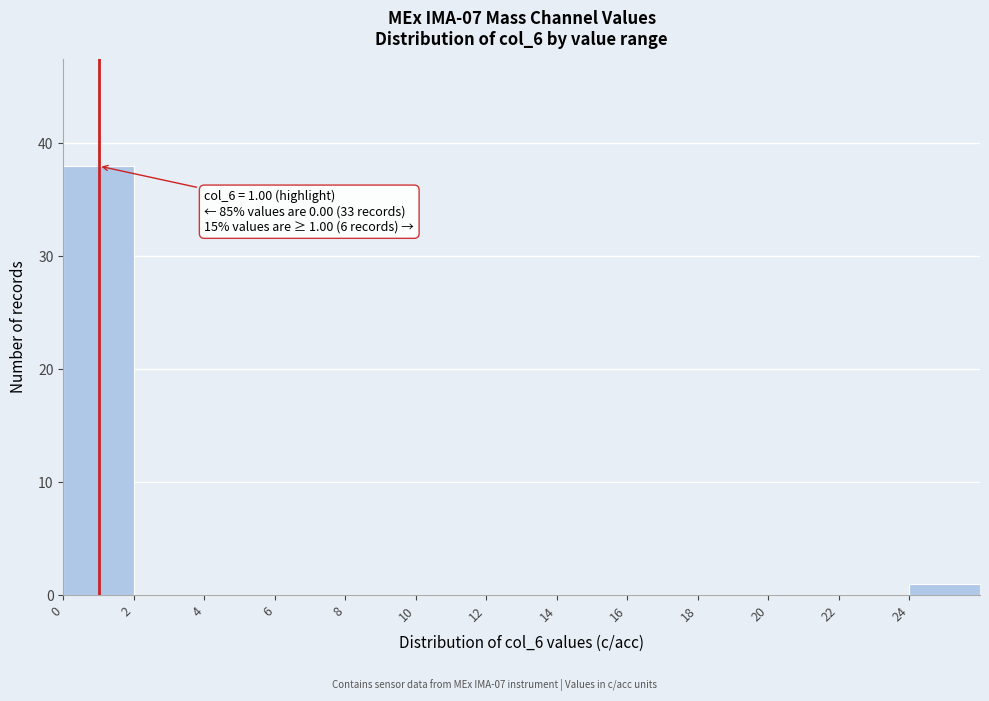

Which range on the x-axis has the tallest bar?

0 to 2